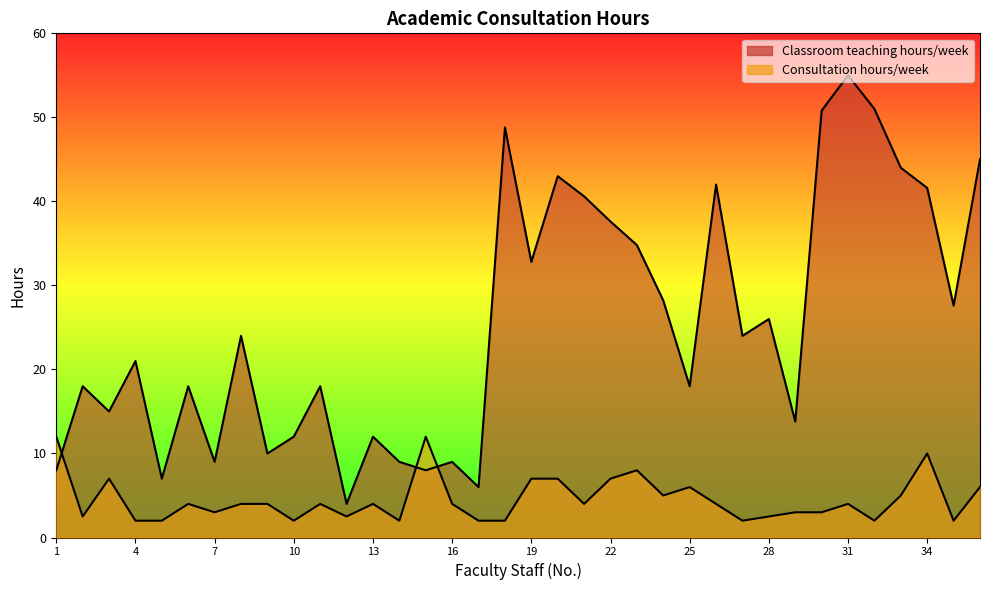

The value of Classroom teaching hours/week at 14 is 9.0. True or false?

True